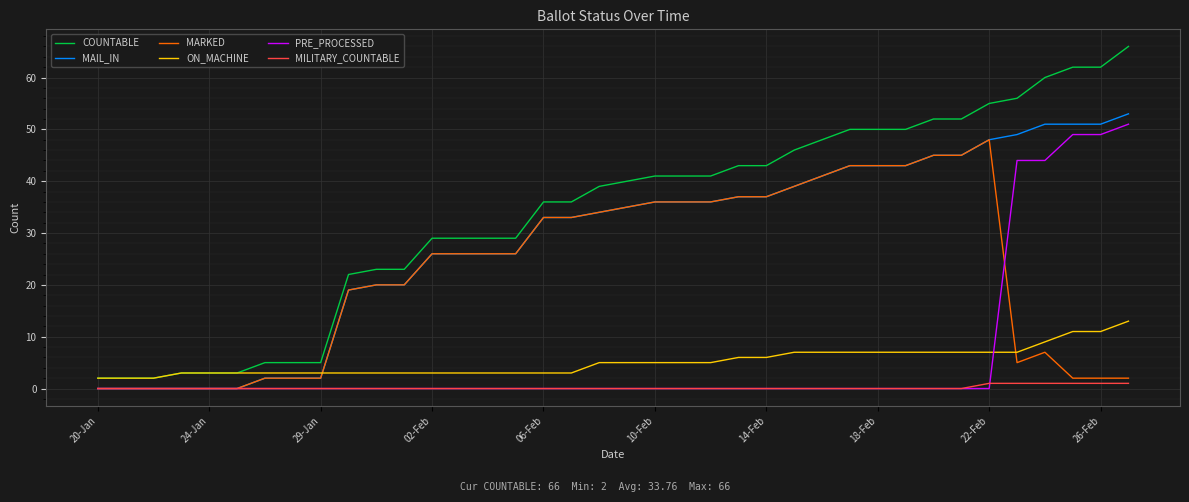

How many distinct data groups are displayed?

6